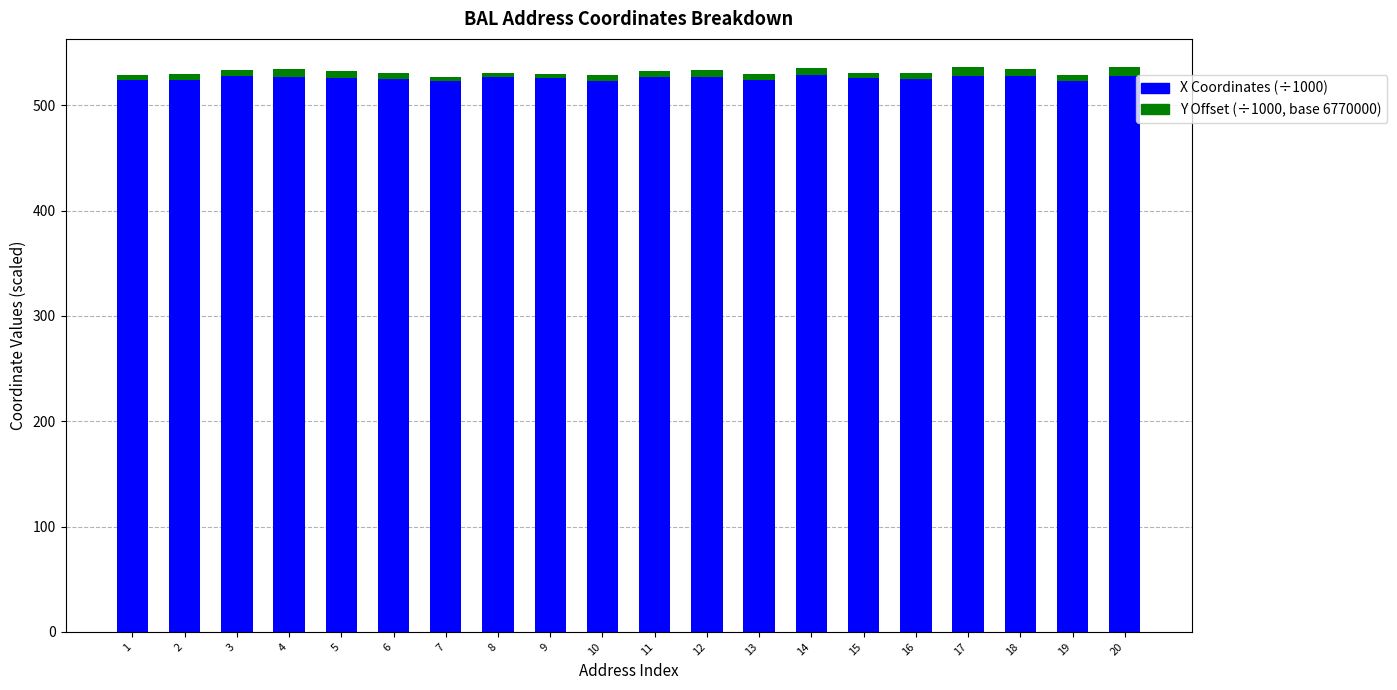

The value of X Coordinates (÷1000) at 1 is 524.2. True or false?

True